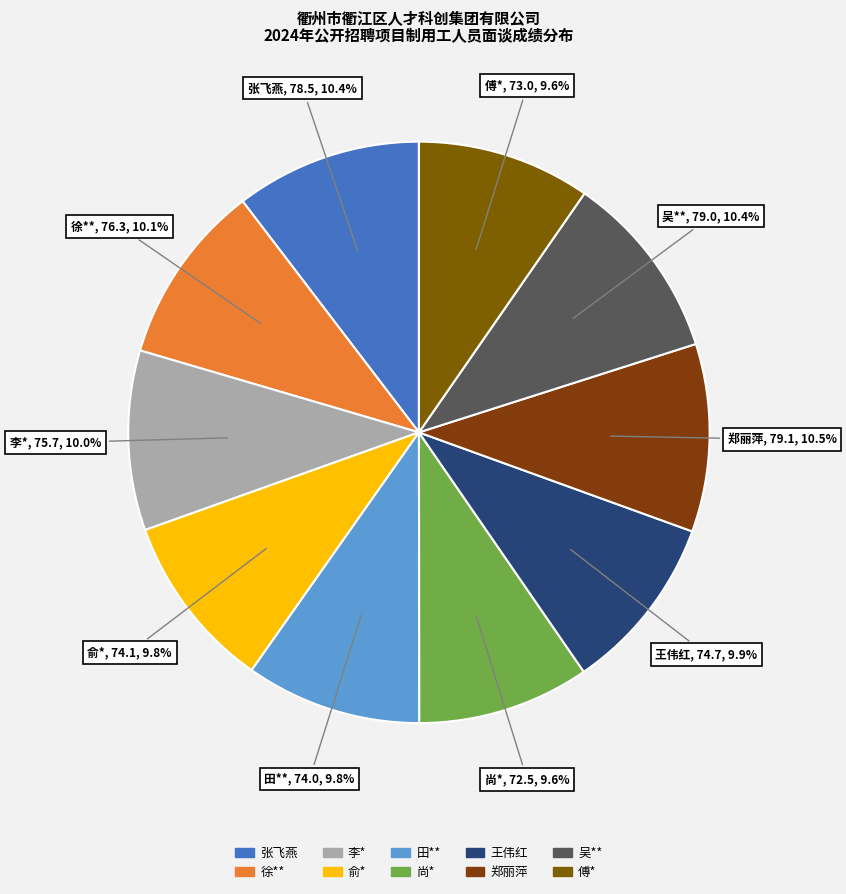

What is the ratio of the value at 李* to the value at 田**?

1.0